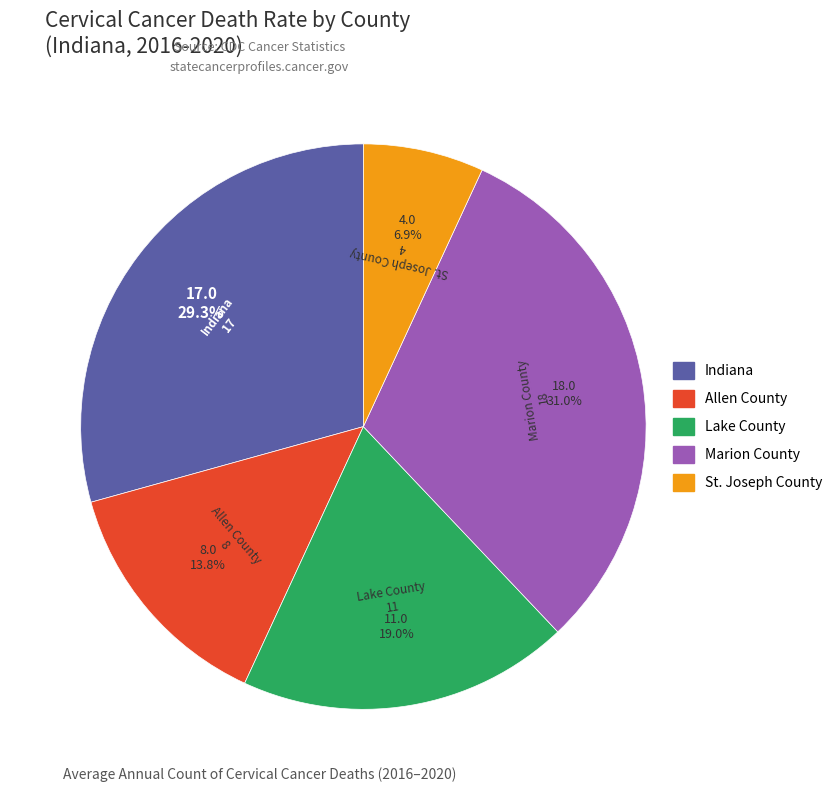

How much of the chart is everything except Marion County?

69.0%